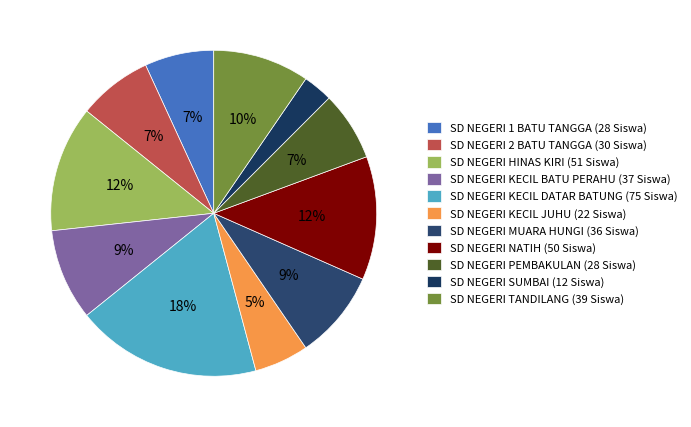

Which slice is the largest?

SD NEGERI KECIL DATAR BATUNG